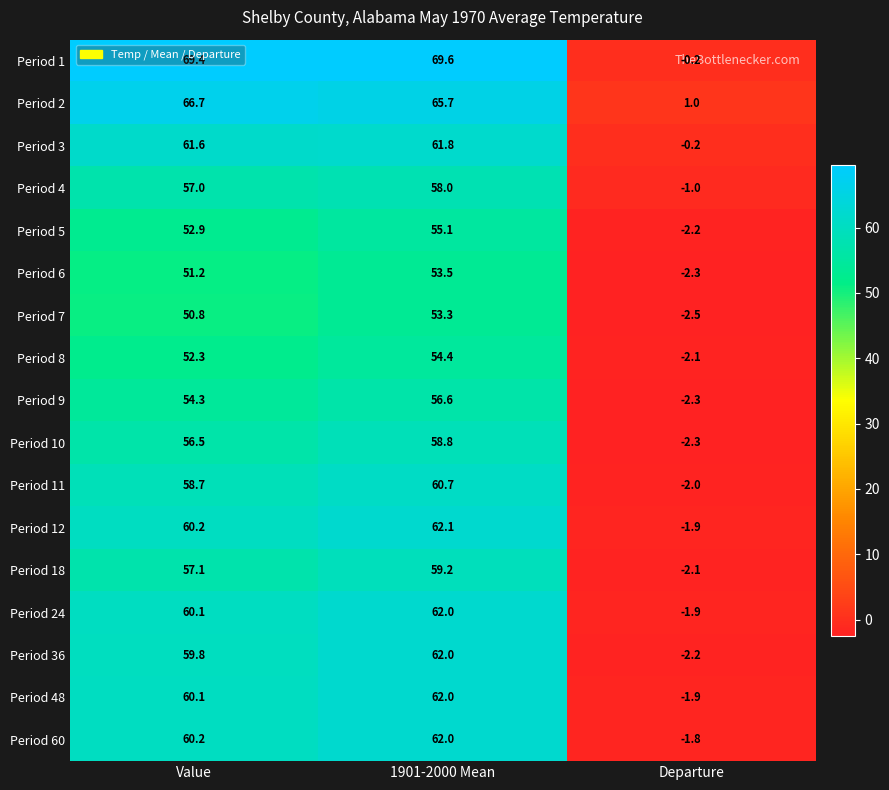

Which series has the largest total across all categories?

Period 1